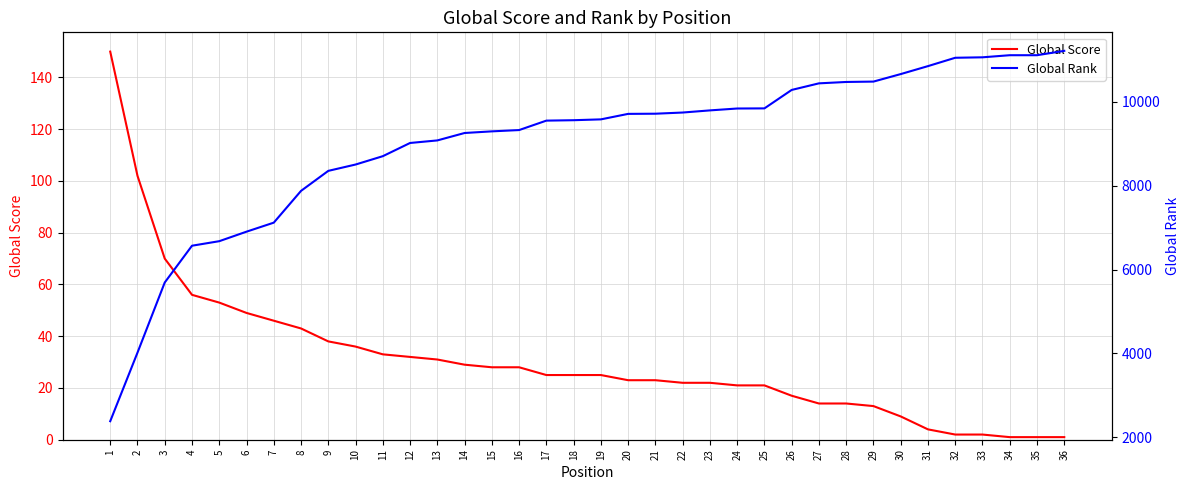

Read the Global Score value at 21, to the nearest 5.

25